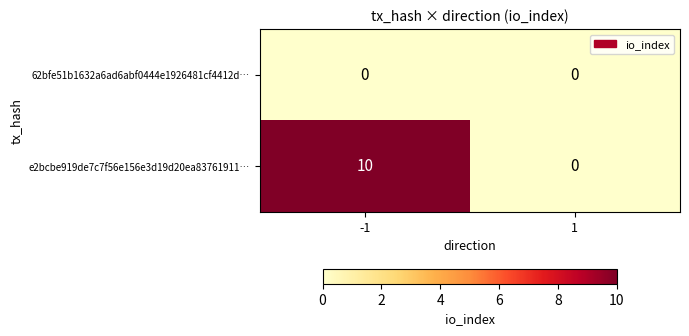

How many categories are shown in the chart?

2